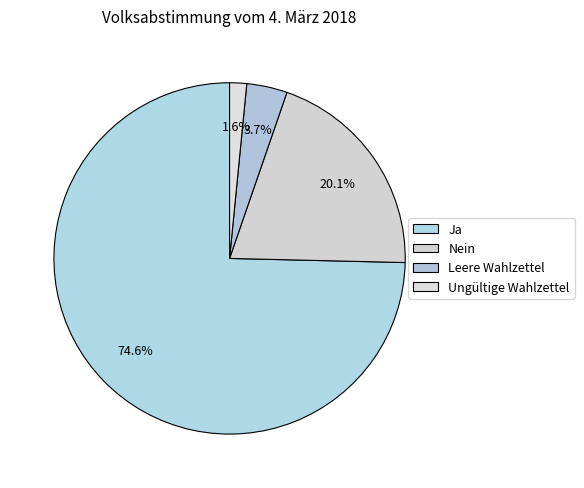

How many segments does this pie chart have?

4